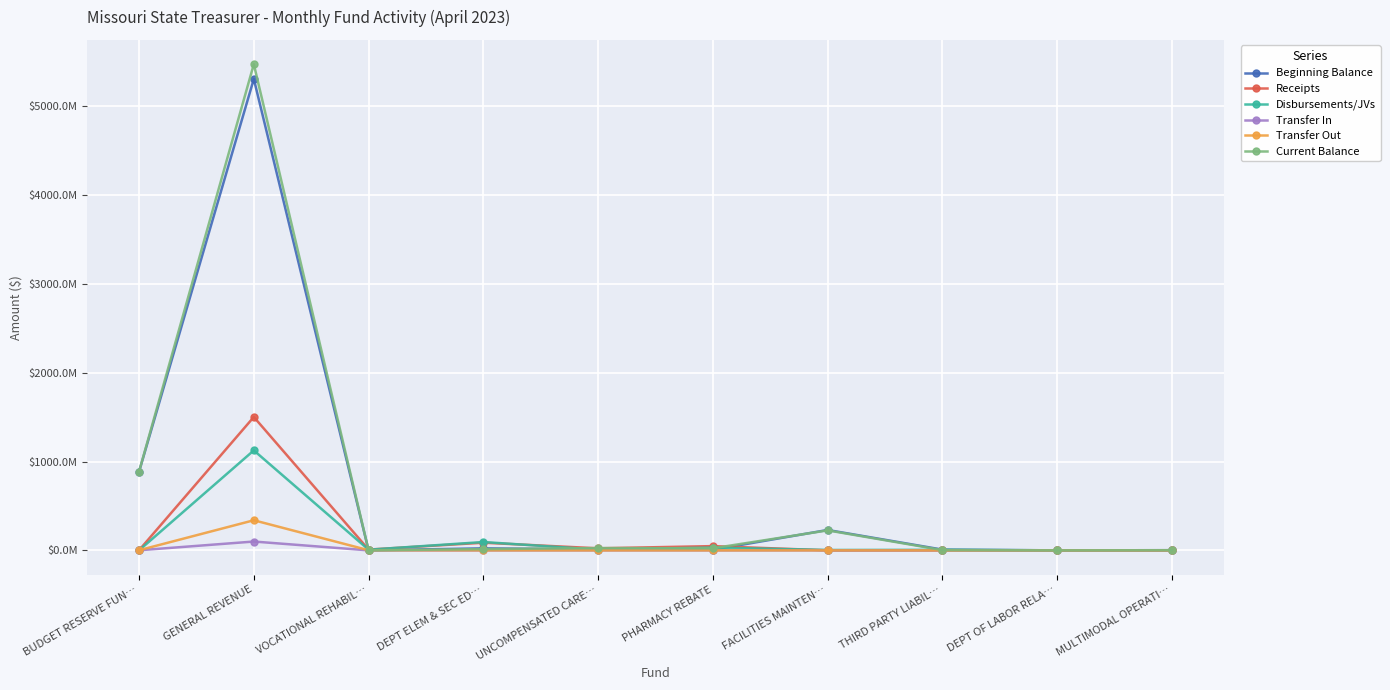

What is the label of the 2nd point from the right?

DEPT OF LABOR RELA…